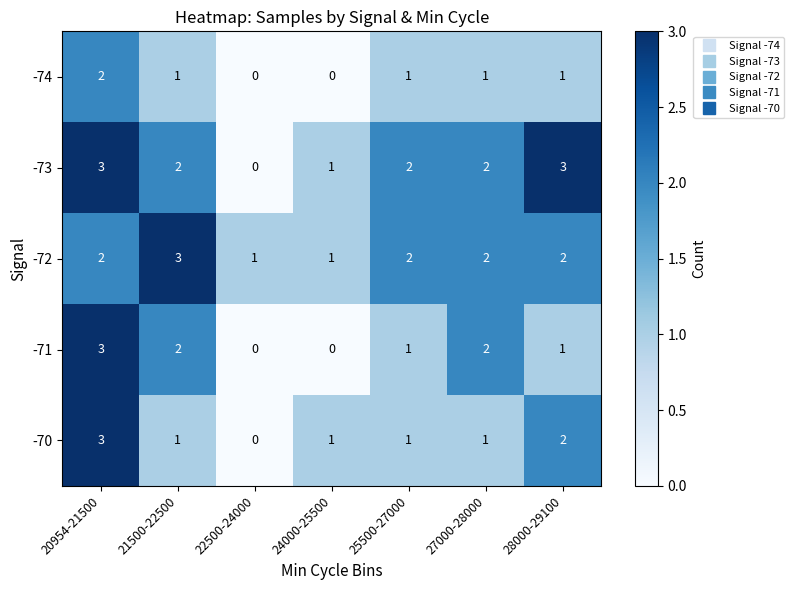

What is the total value across all series at 27000-28000?

8